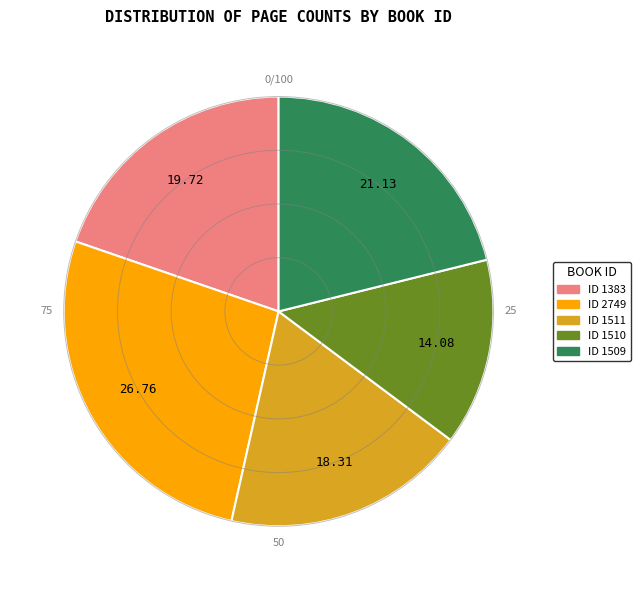

Is ID 1383 the majority of the pie?

No